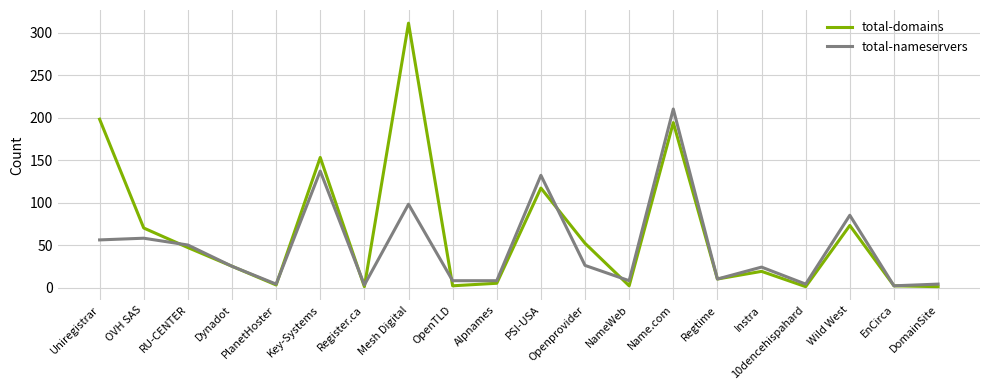

Is the value of total-nameservers at Wild West greater than the value of total-domains at EnCirca?

Yes